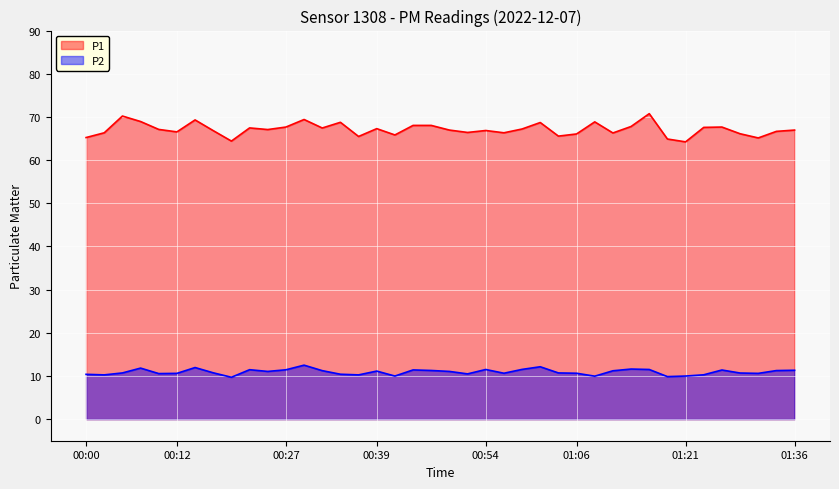

What position from the right is 00:00?

40